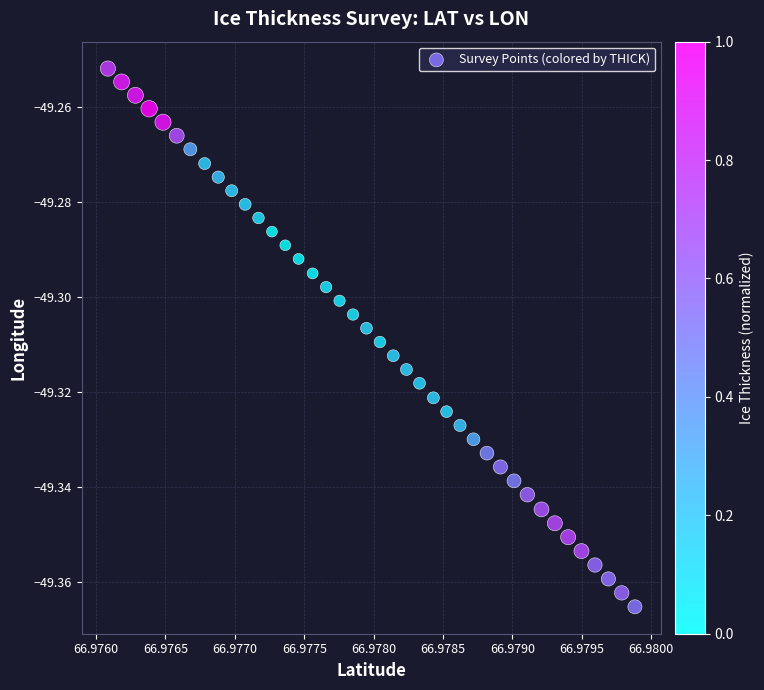

How many points are shown in the scatter plot?

40